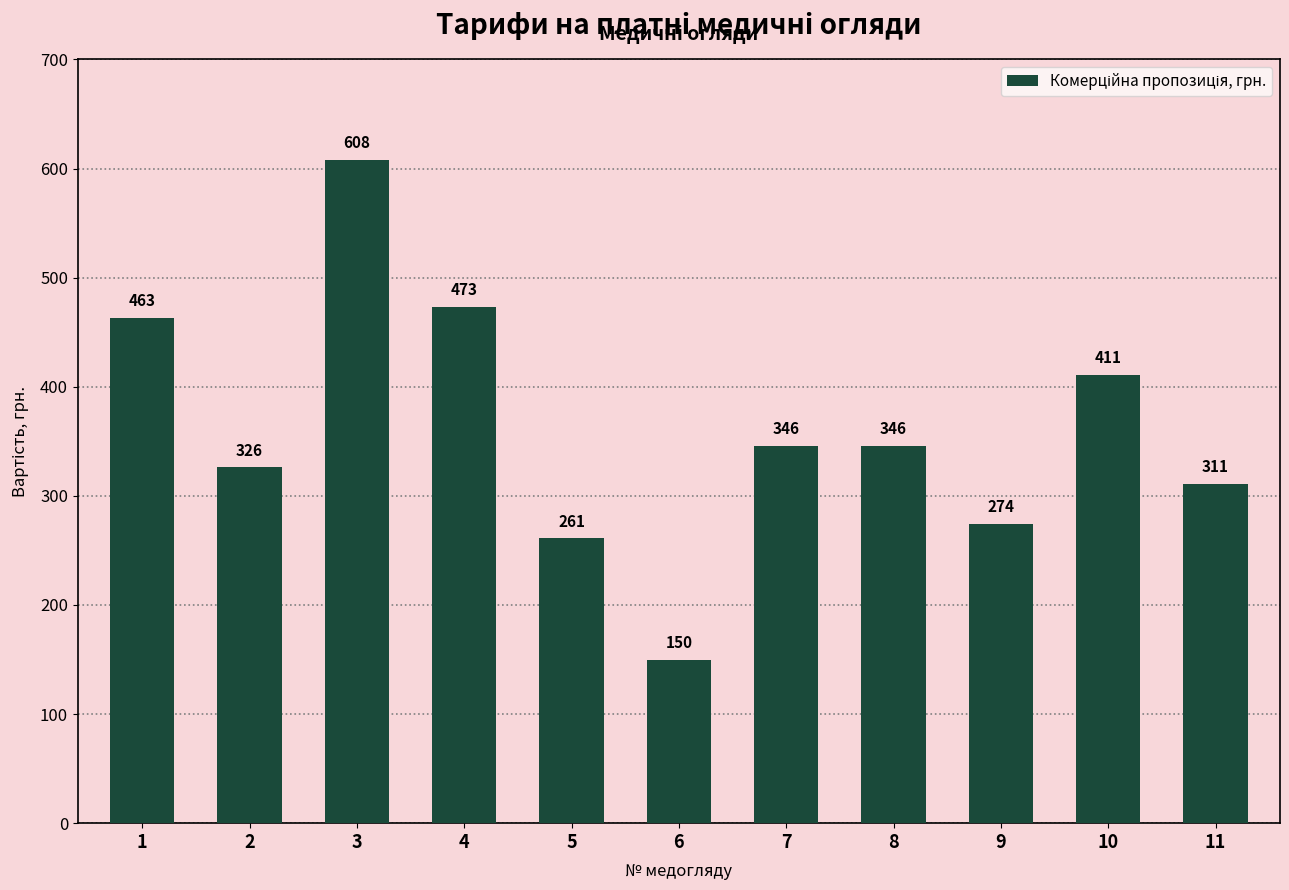

The value at 1 is 286. True or false?

False